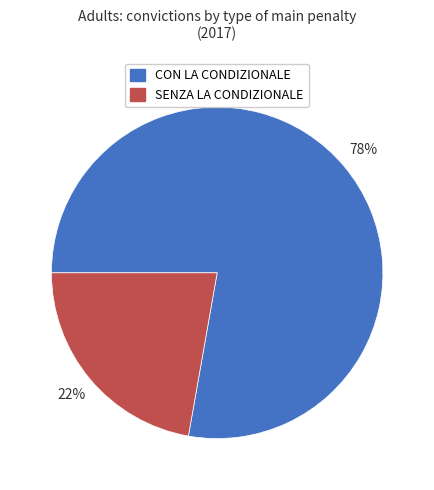

Is there any slice that represents more than half of the pie?

Yes